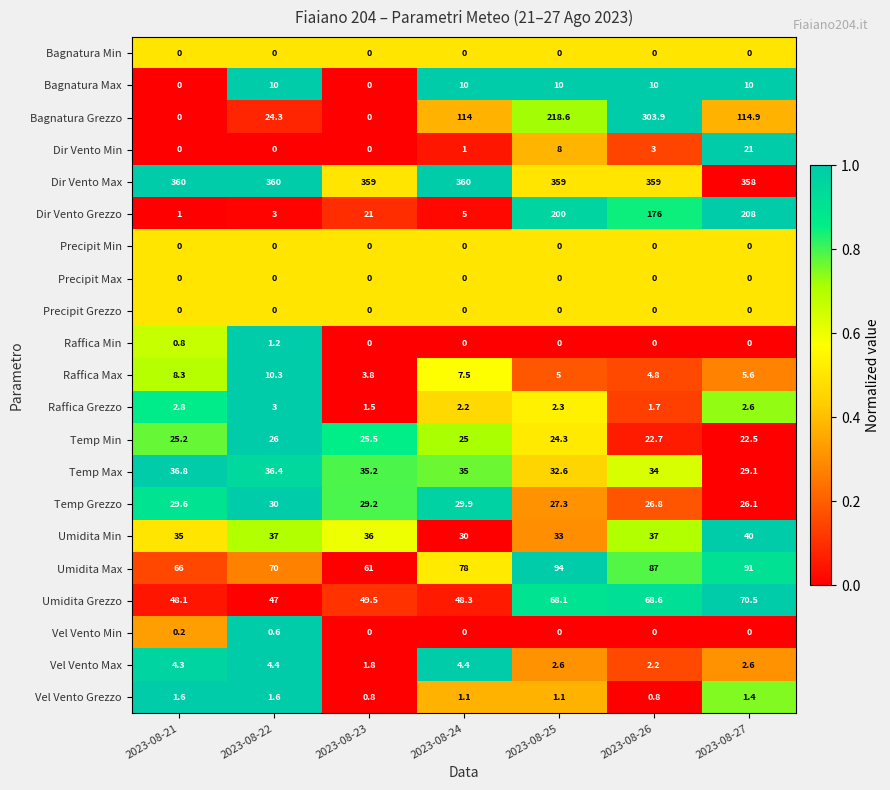

At how many categories does at least one series exceed 0?

7